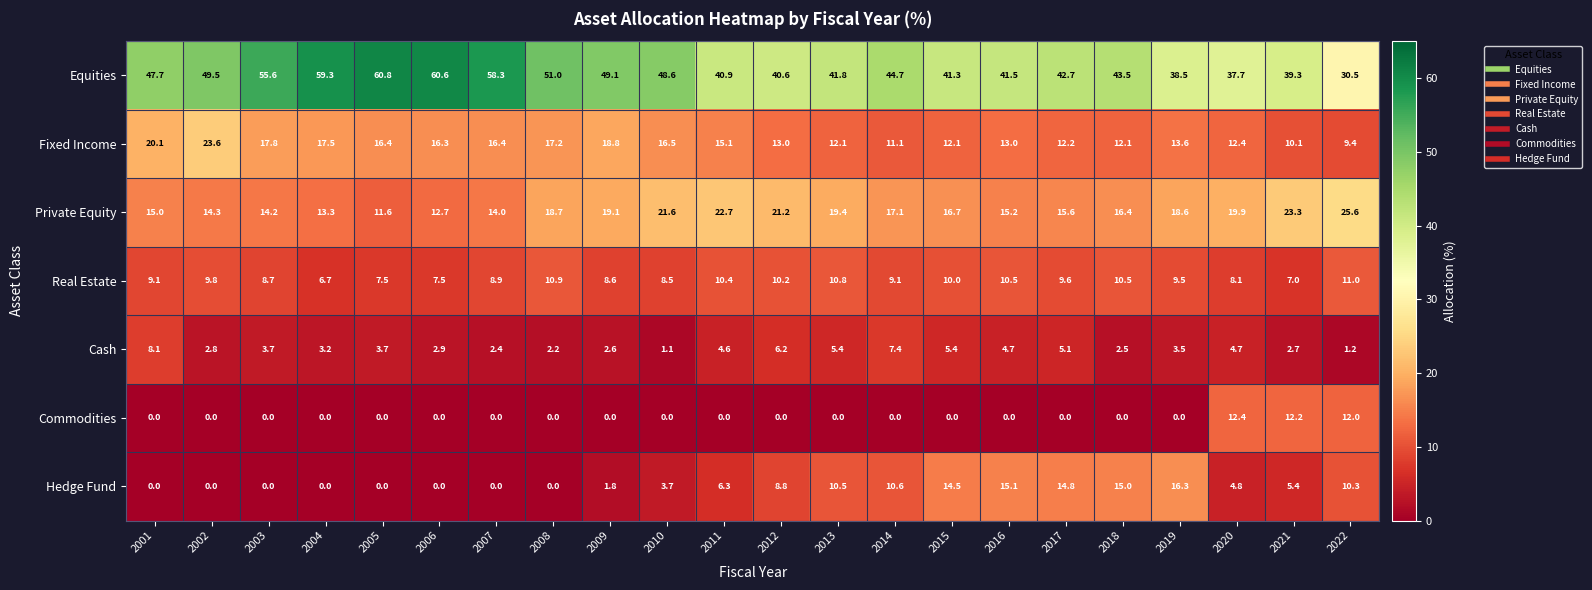

Which series changed the most between 2004 and 2014?

Equities